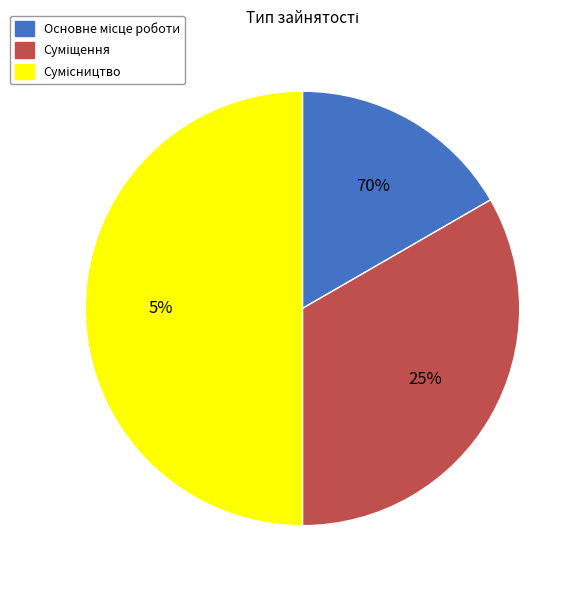

What percentage is the Суміщення slice, to the nearest percent?

33%